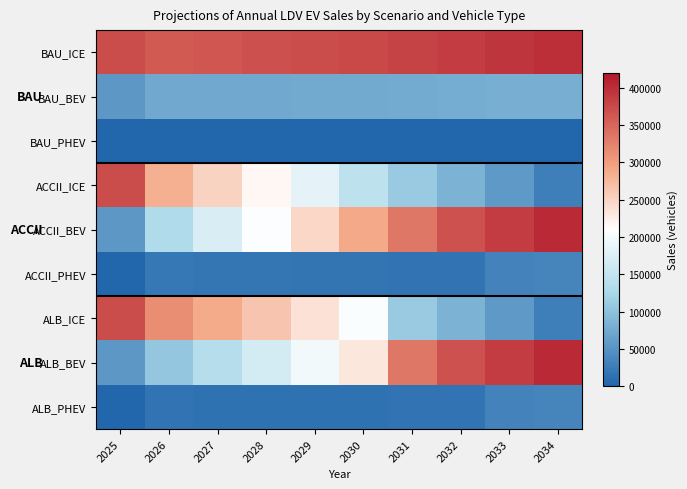

Which category has the lowest value across all series?

2026